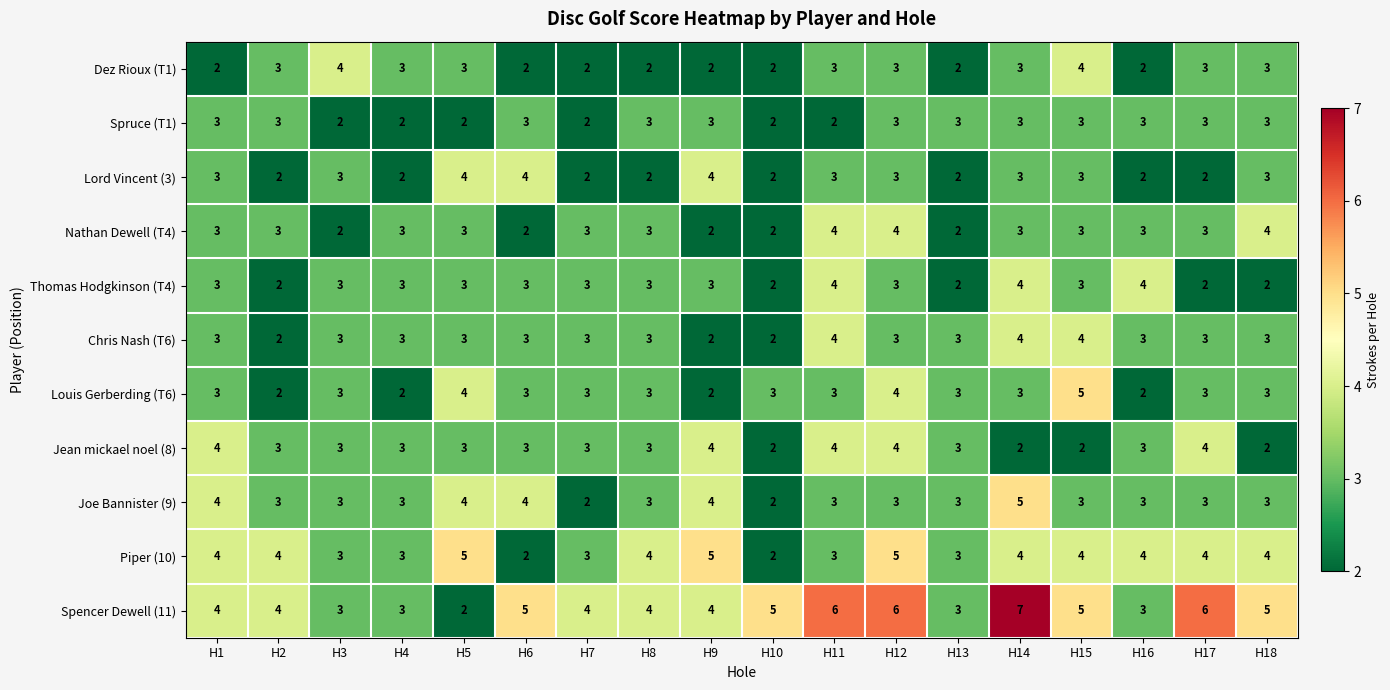

What is the difference between the highest and lowest values at H17?

4